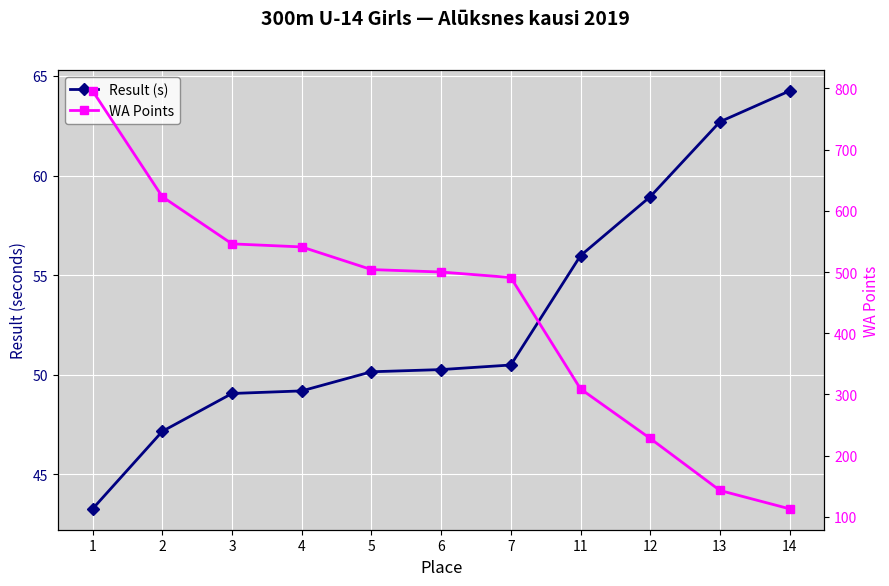

Count the number of data series in this chart.

2